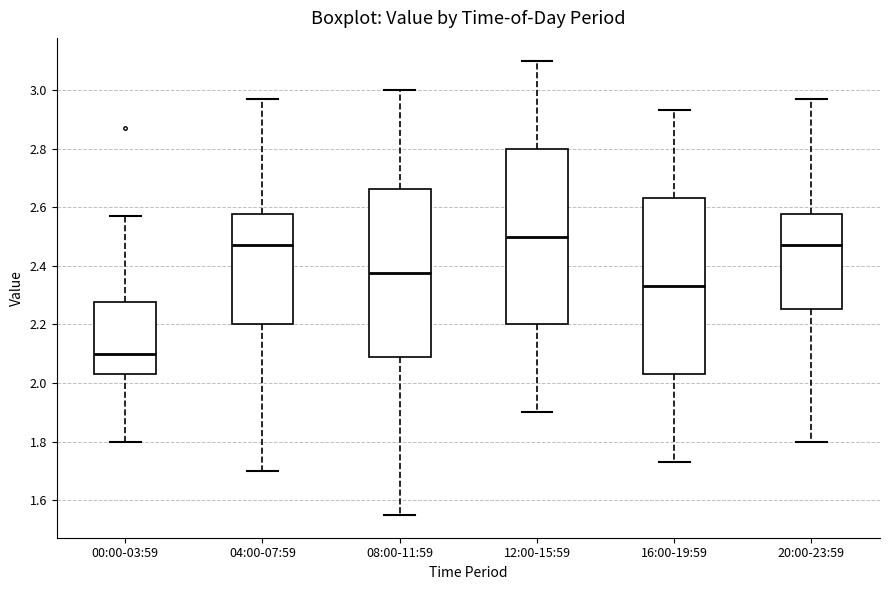

Reading left to right, transcribe this box plot: for each box, give where its median line is, the range the box spans, and where its two whiskers end, as read against the y-axis. The values are not printed on the chart, so give them approximately, as read against the axis.

00:00-03:59: median 2.10, box 2.04 to 2.28, whiskers 1.80 to 2.58
04:00-07:59: median 2.48, box 2.20 to 2.58, whiskers 1.70 to 2.98
08:00-11:59: median 2.38, box 2.08 to 2.66, whiskers 1.56 to 3.00
12:00-15:59: median 2.50, box 2.20 to 2.80, whiskers 1.90 to 3.10
16:00-19:59: median 2.34, box 2.04 to 2.64, whiskers 1.74 to 2.94
20:00-23:59: median 2.48, box 2.26 to 2.58, whiskers 1.80 to 2.98